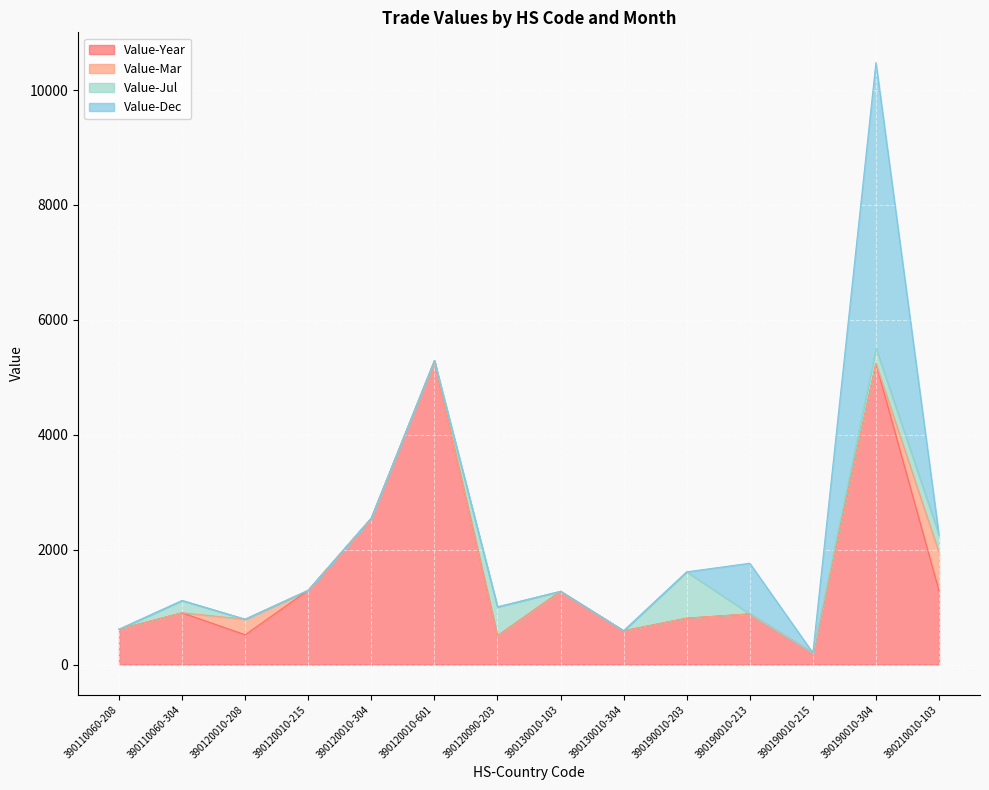

True or false: Value-Mar and Value-Year cross at least once.

False